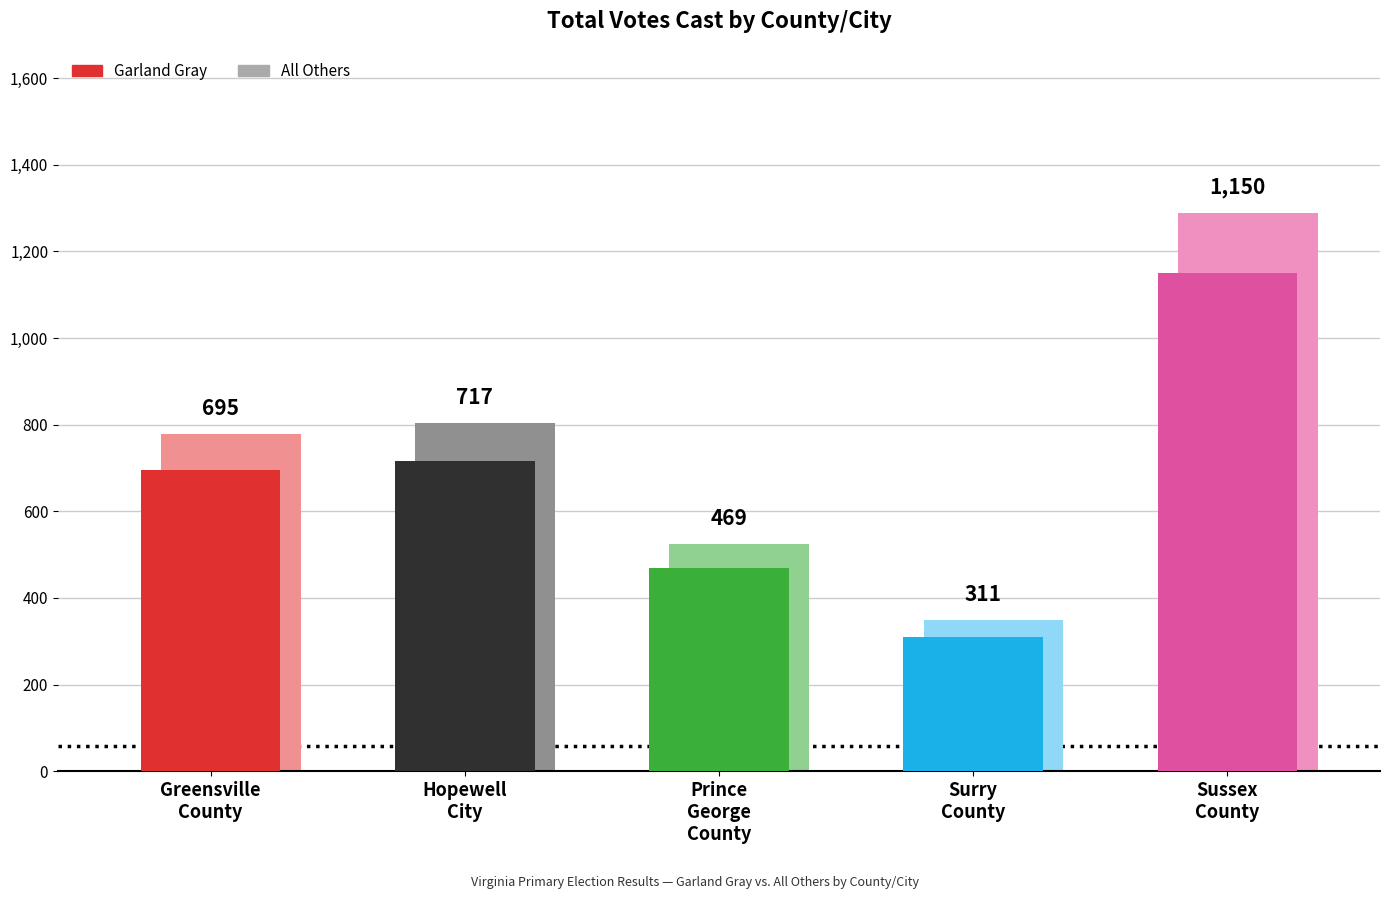

True or false: Garland Gray has a value of 469 at Prince George County.

True